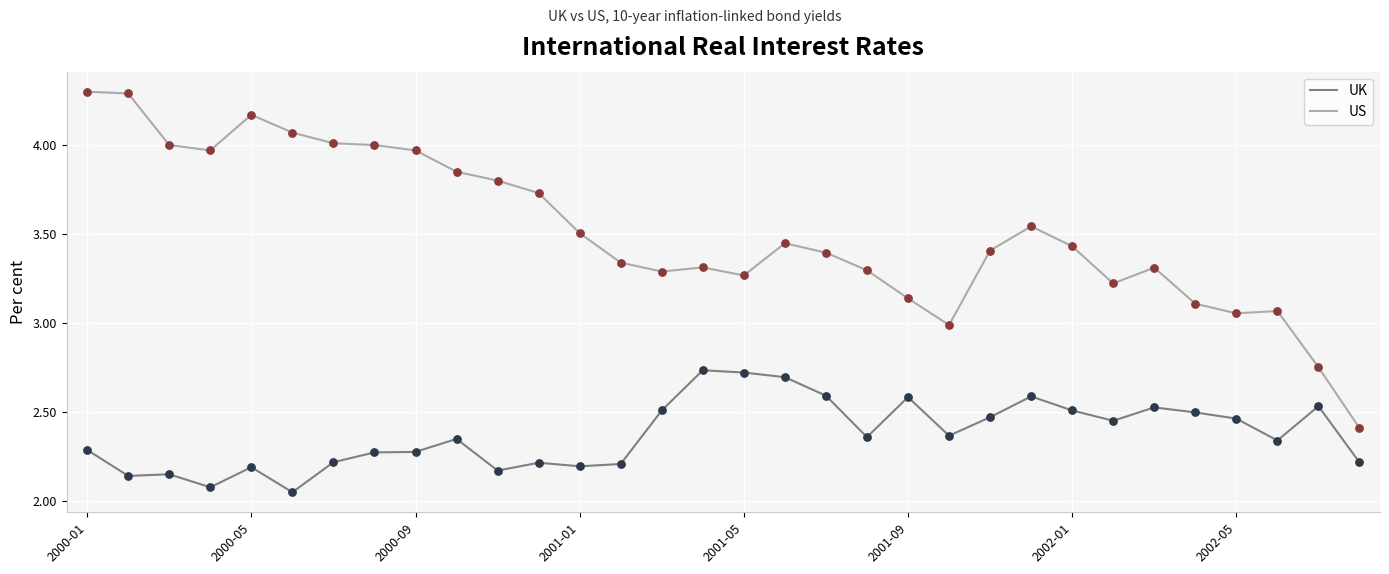

Which series has the largest total across all categories?

US